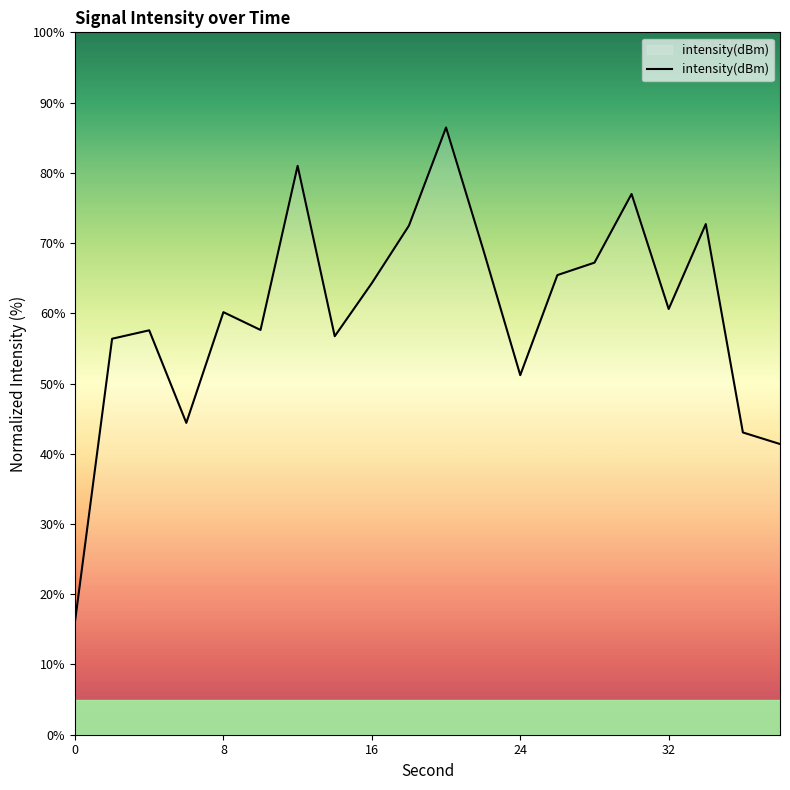

What is the maximum value shown in the chart?

86.5